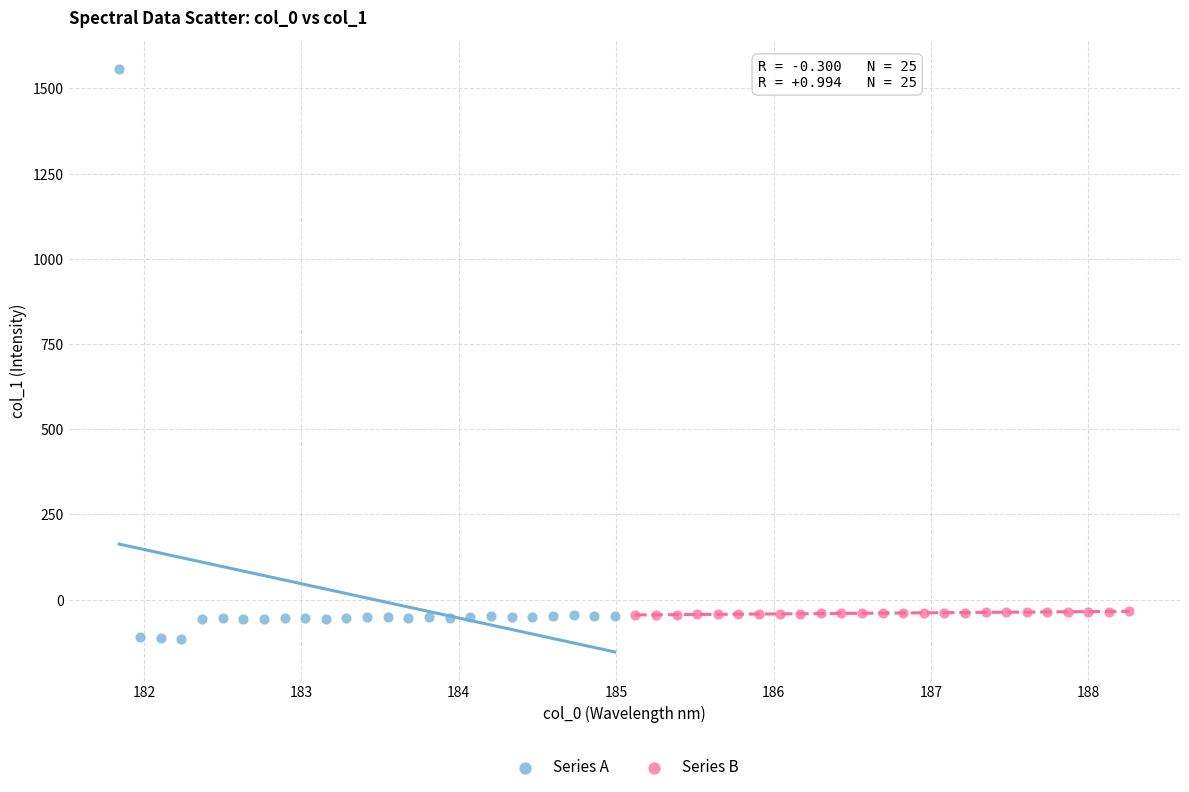

Which series reaches the maximum Y coordinate?

Series A